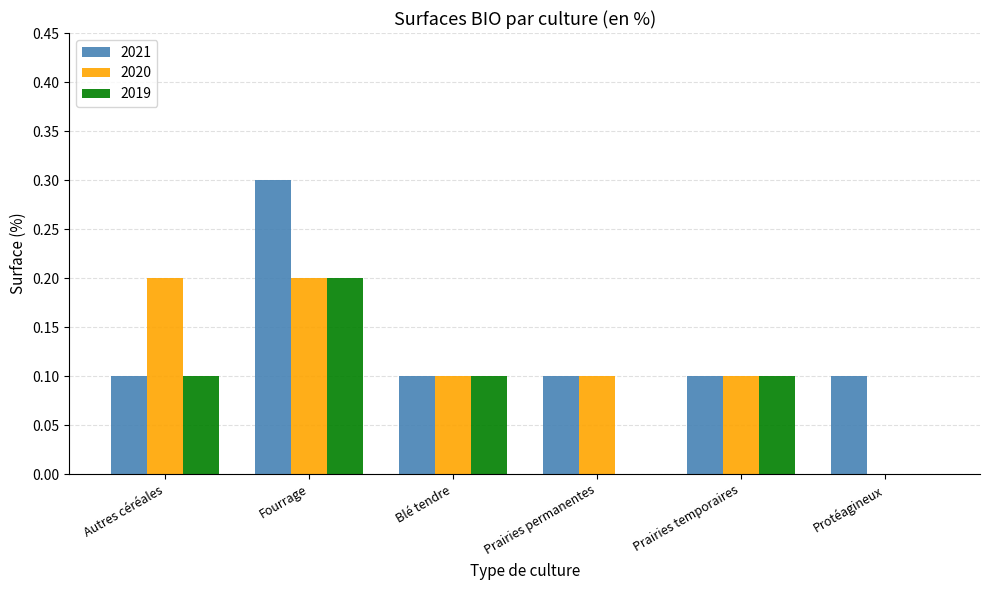

Between Autres céréales and Protéagineux, which series saw the biggest shift?

2020